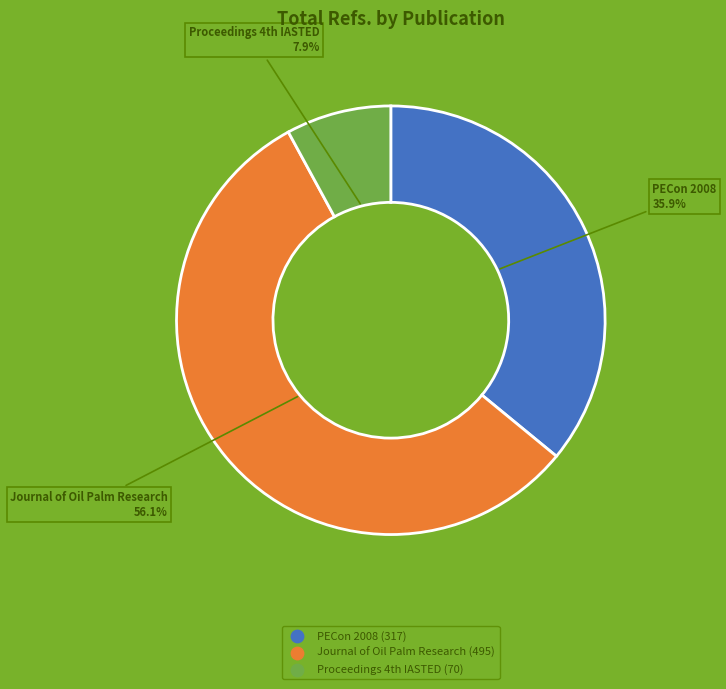

To the nearest percent, what is the difference between the PECon 2008 and Journal of Oil Palm Research slice percentages?

20%